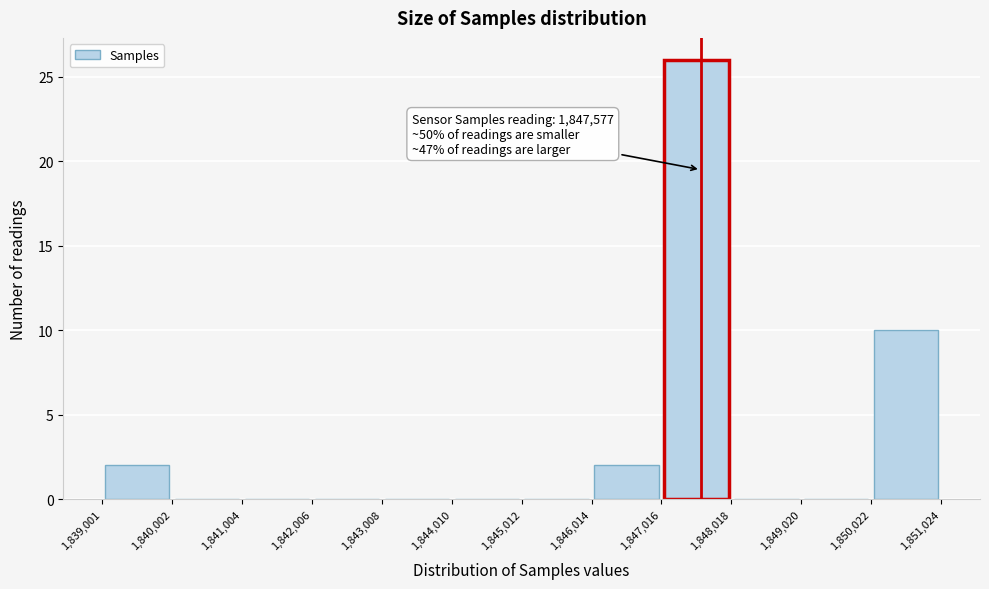

Over which range of the x-axis is the bar tallest?

1,847,016 to 1,848,018